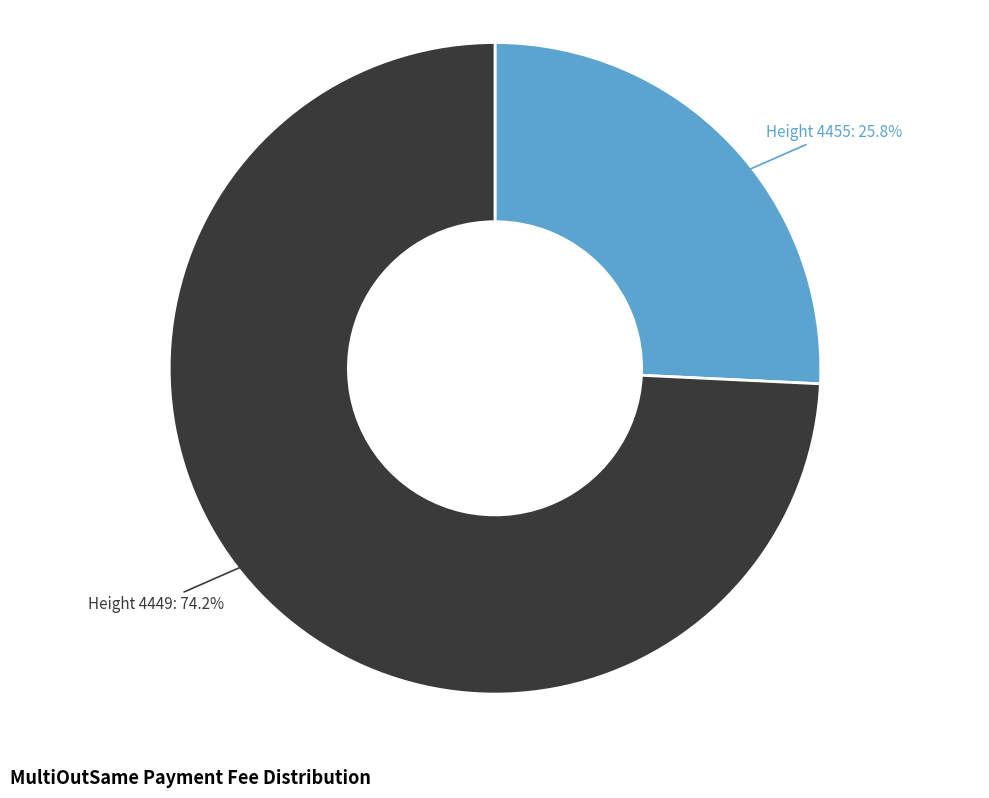

How many slices are in this pie chart?

2